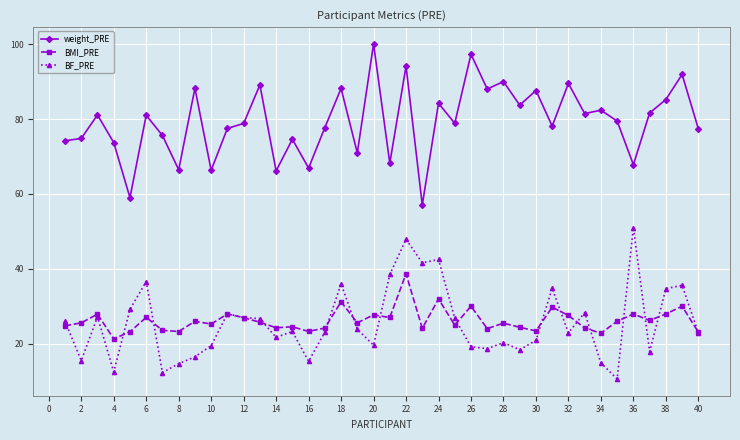

True or false: BMI_PRE has more than 1 points higher than both neighbors.

True